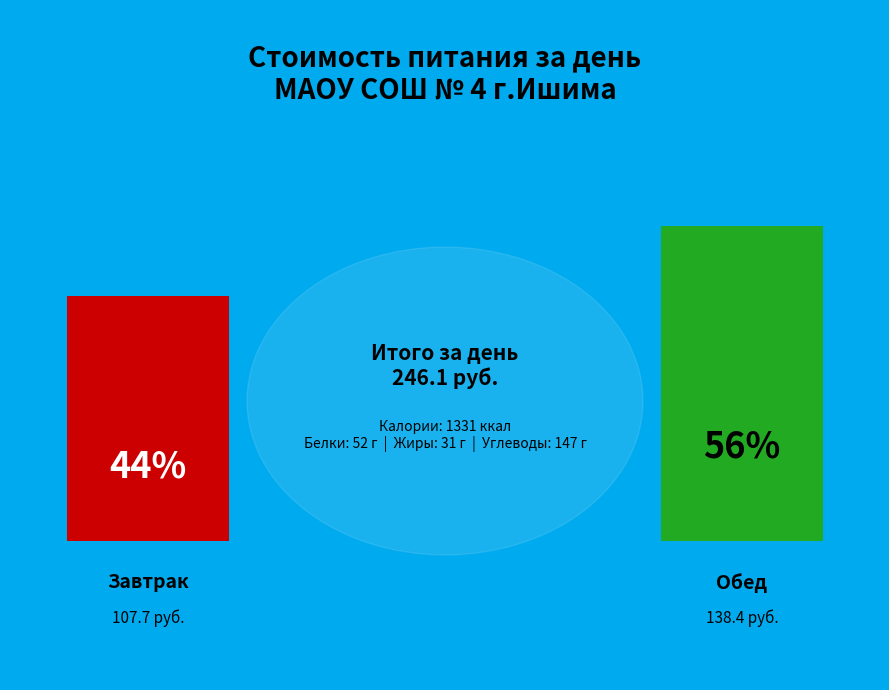

Does Завтрак account for over 50% of the chart?

No